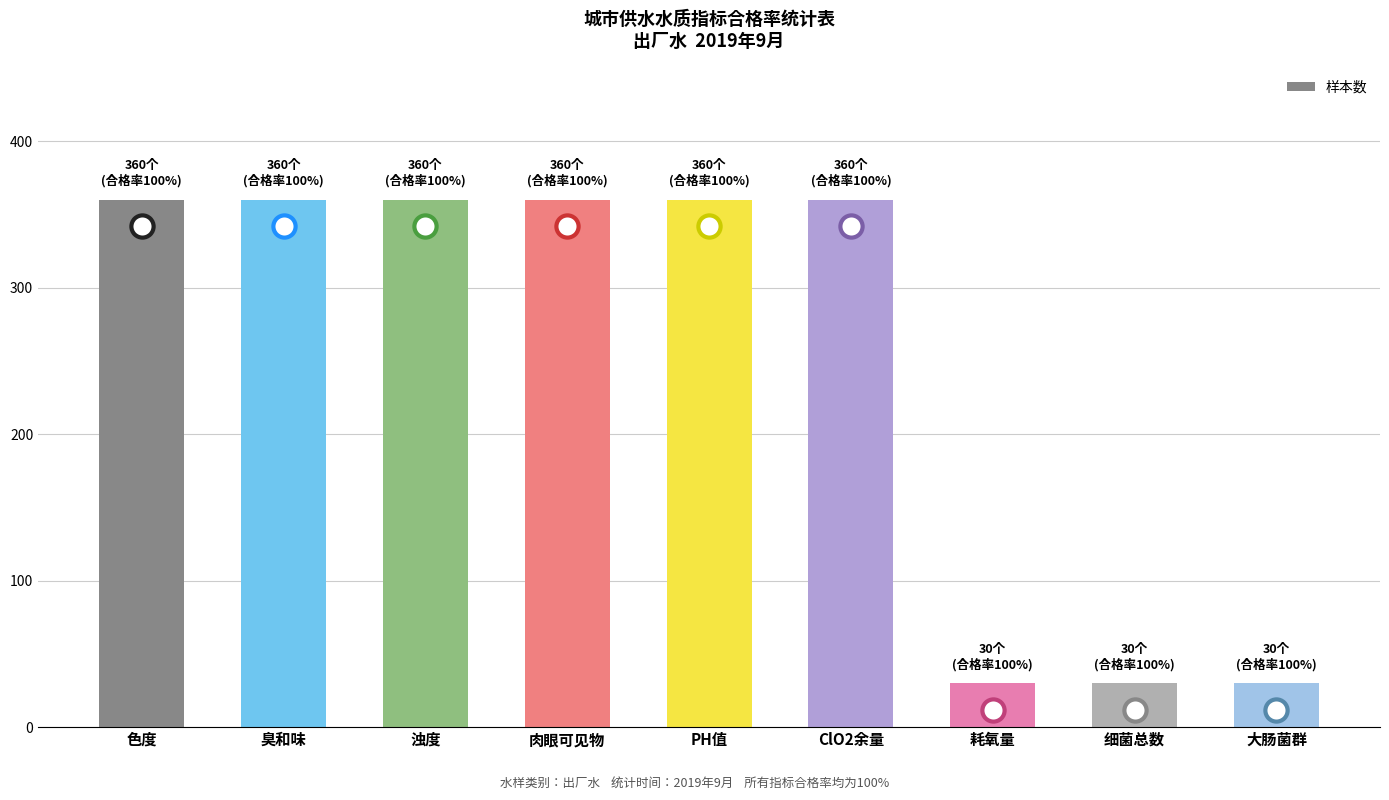

Reading left to right, extract all data points from this chart.

色度=360	臭和味=360	浊度=360	肉眼可见物=360	PH值=360	ClO2余量=360	耗氧量=30	细菌总数=30	大肠菌群=30